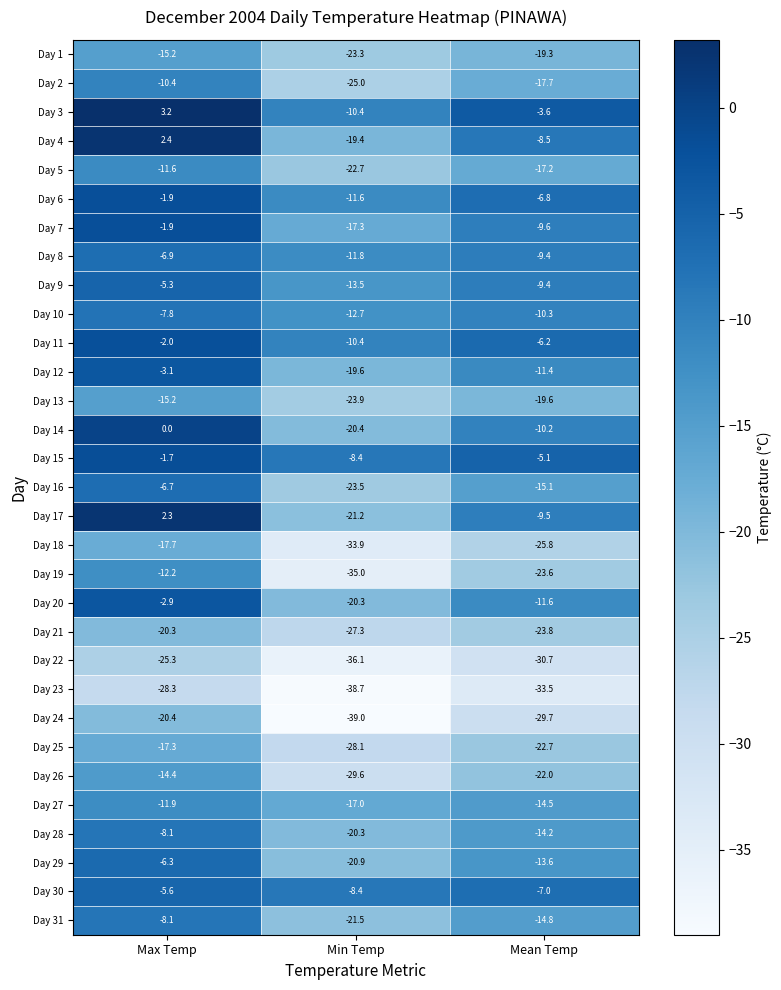

Which category has the highest value in the Day 3 series?

Max Temp